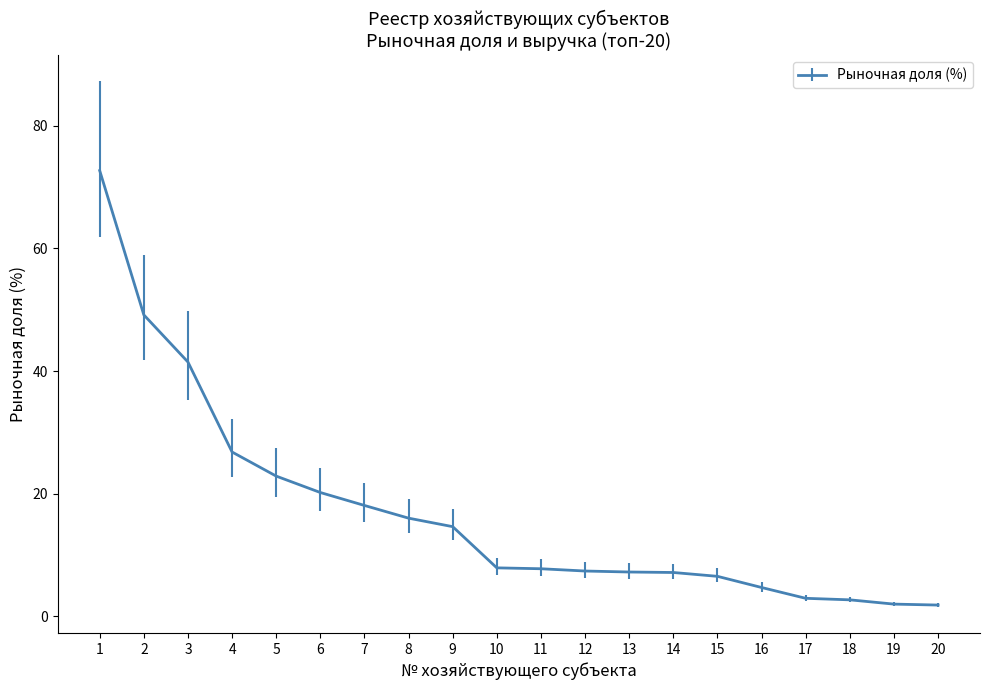

What is the change in value from 4 to 11?

-19.0